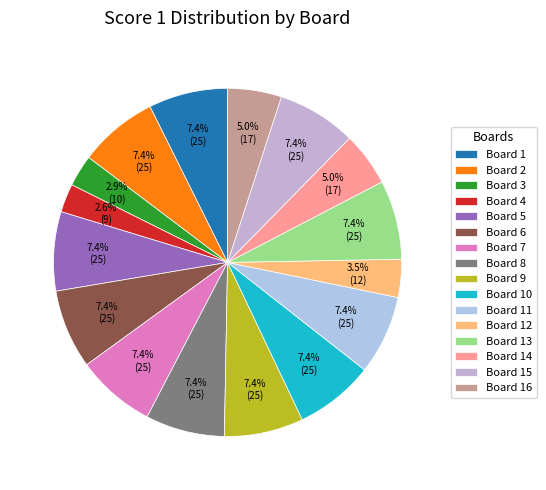

Is Board 2 the majority of the pie?

No